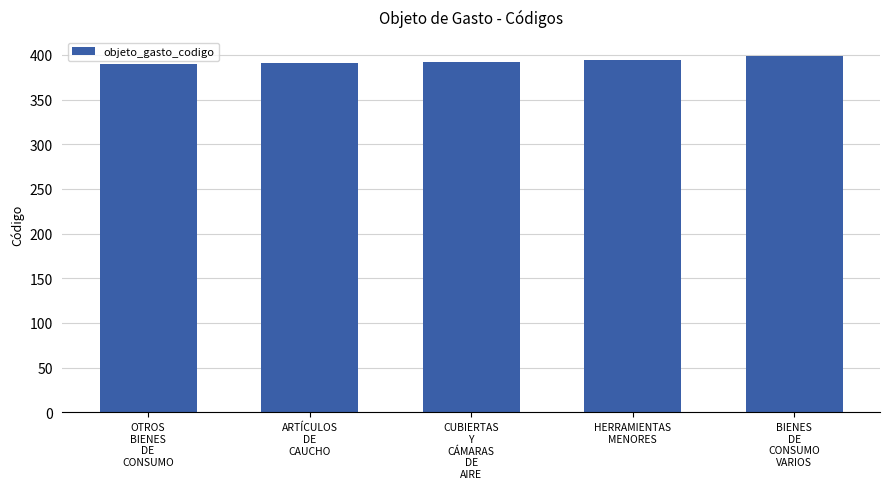

Between OTROS
BIENES
DE
CONSUMO and BIENES
DE
CONSUMO
VARIOS, which is larger?

BIENES
DE
CONSUMO
VARIOS